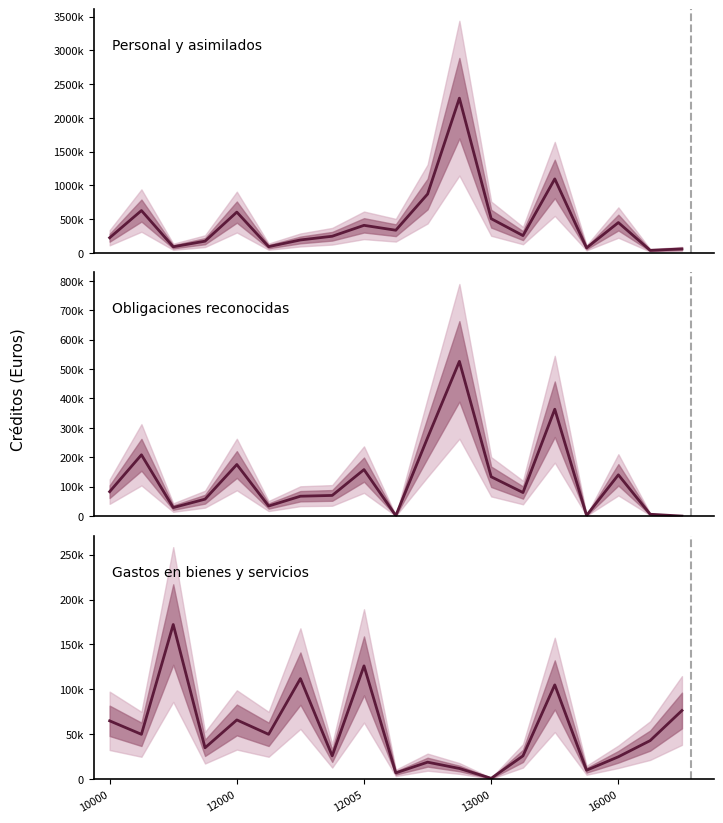

What are all the series names shown in the legend?

Personal y asimilados, Obligaciones reconocidas, Gastos en bienes y servicios